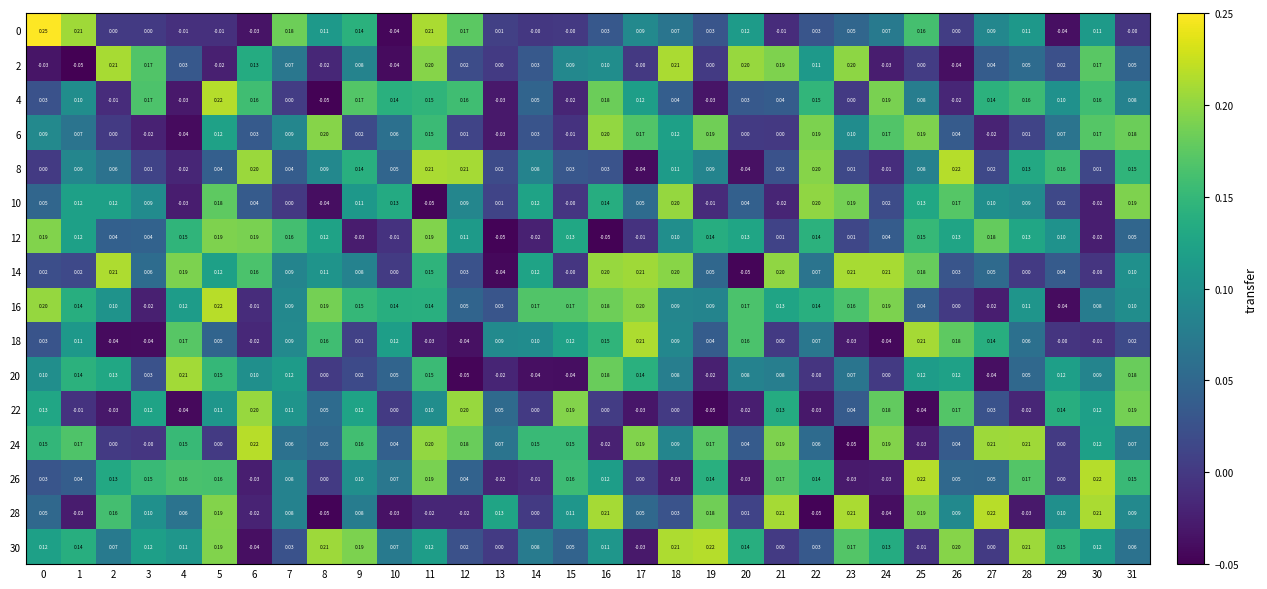

Is the value of 20 at 13 greater than the value of 12 at 20?

No